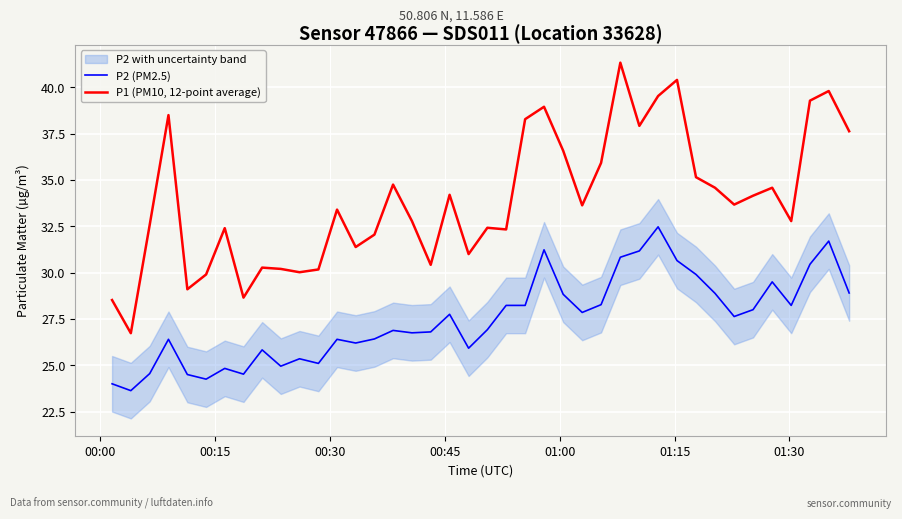

What is the highest value of the P1 (PM10, 12-point average) series?

41.3